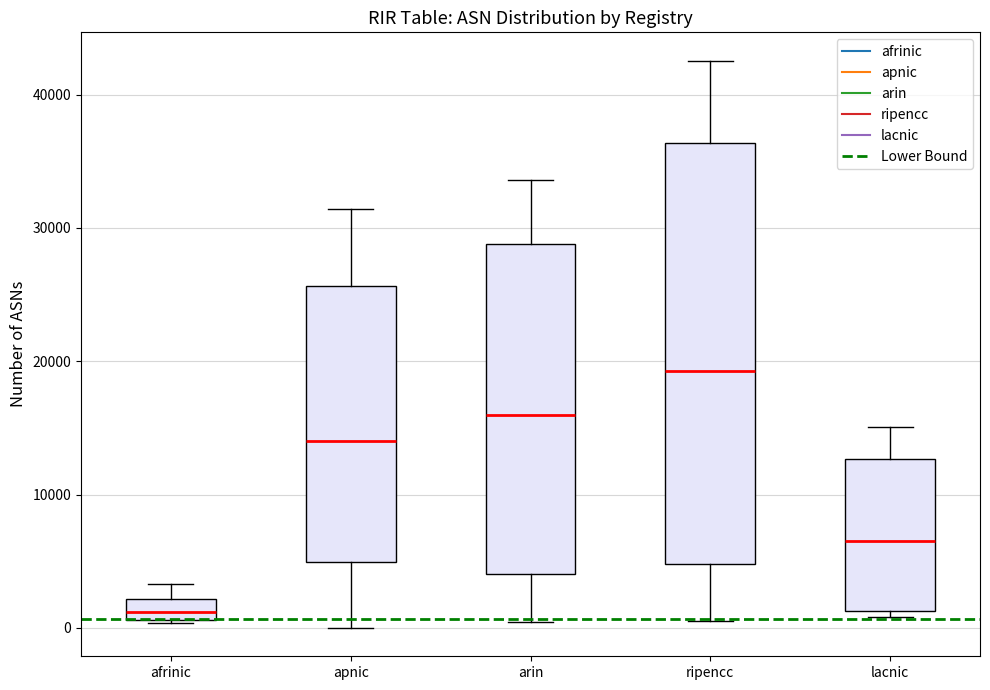

Reading left to right, read every box against the y-axis: the position of its median line, the range the box covers, and the ends of its whiskers. The values are not printed on the chart, so give them approximately, as read against the axis.

afrinic: median 1000 (inside the box), box 1000 to 2000, whiskers 0 to 3000
apnic: median 14000, box 5000 to 26000, whiskers 0 to 31000
arin: median 16000, box 4000 to 29000, whiskers 0 to 34000
ripencc: median 19000, box 5000 to 36000, whiskers 1000 to 43000
lacnic: median 7000, box 1000 to 13000, whiskers 1000 (just below the box's lower edge) to 15000